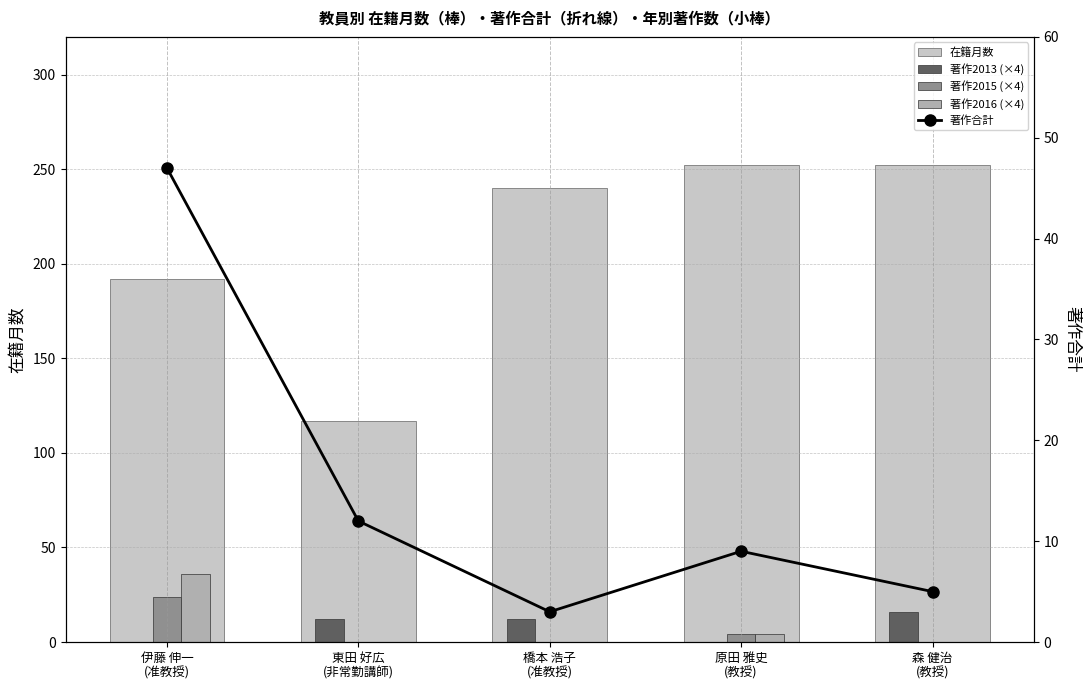

How many categories are shown in the chart?

5